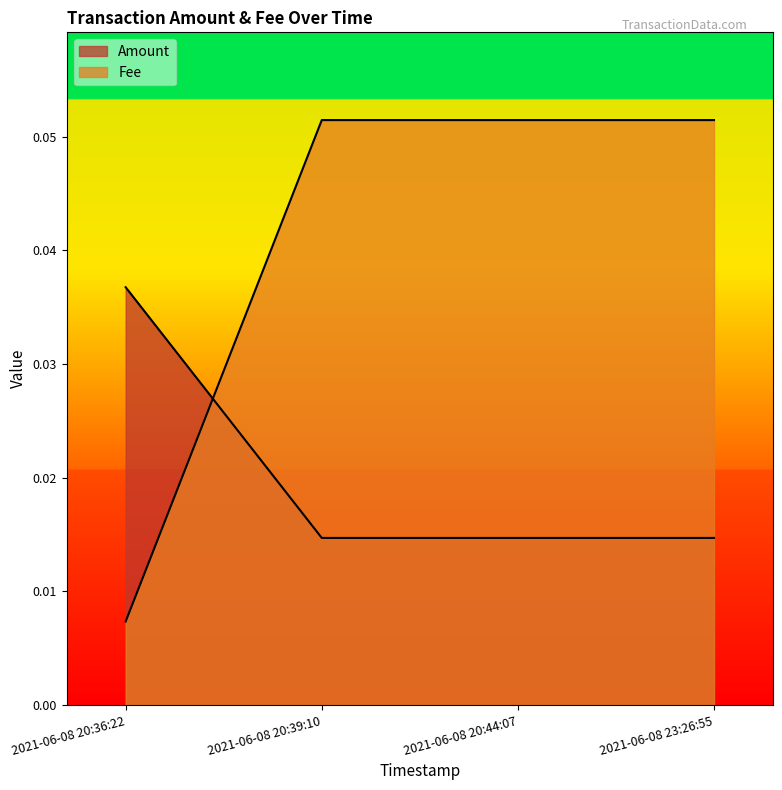

Which series has the largest total across all categories?

Fee